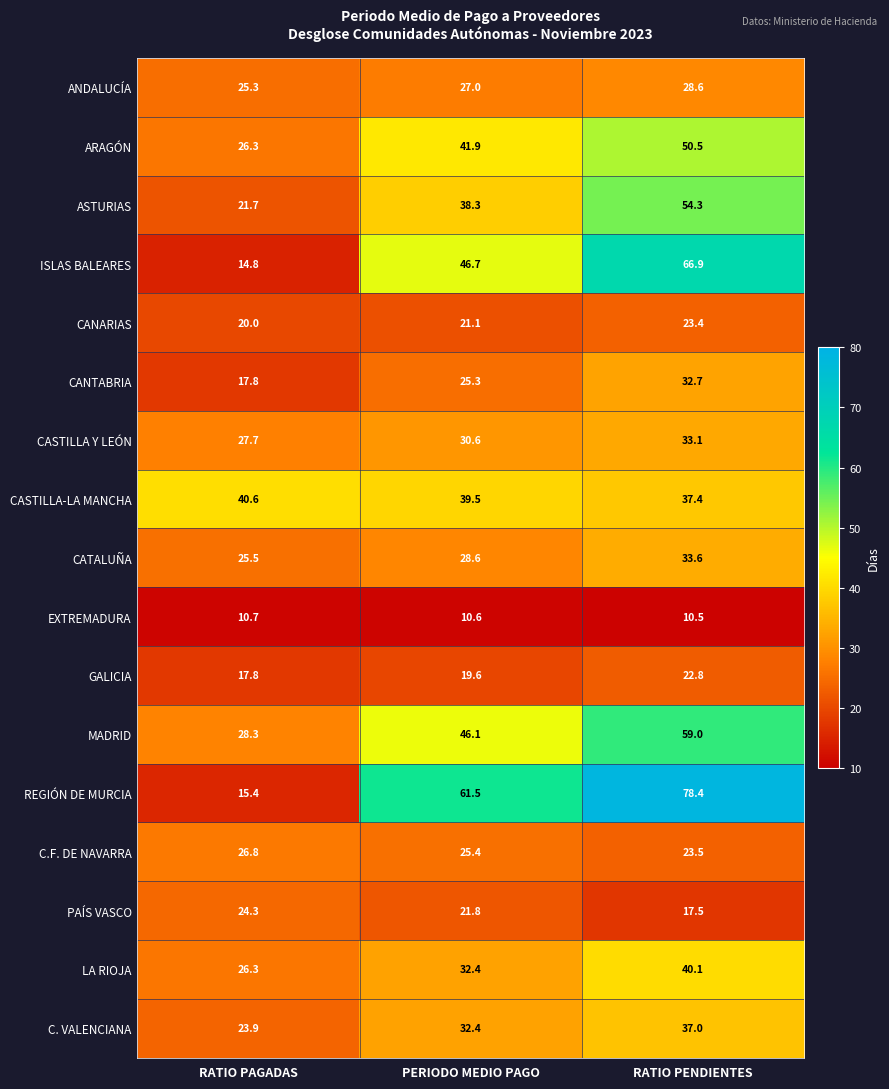

Which category has the highest value across all series?

RATIO PENDIENTES